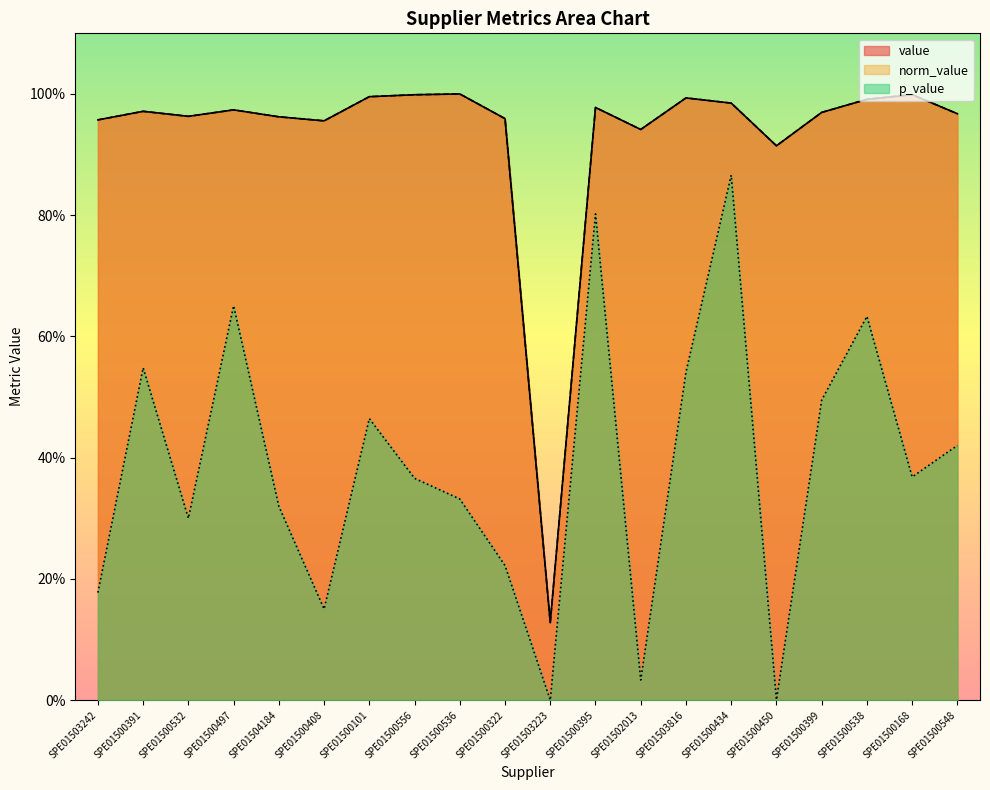

Does the chart have visible grid lines?

No